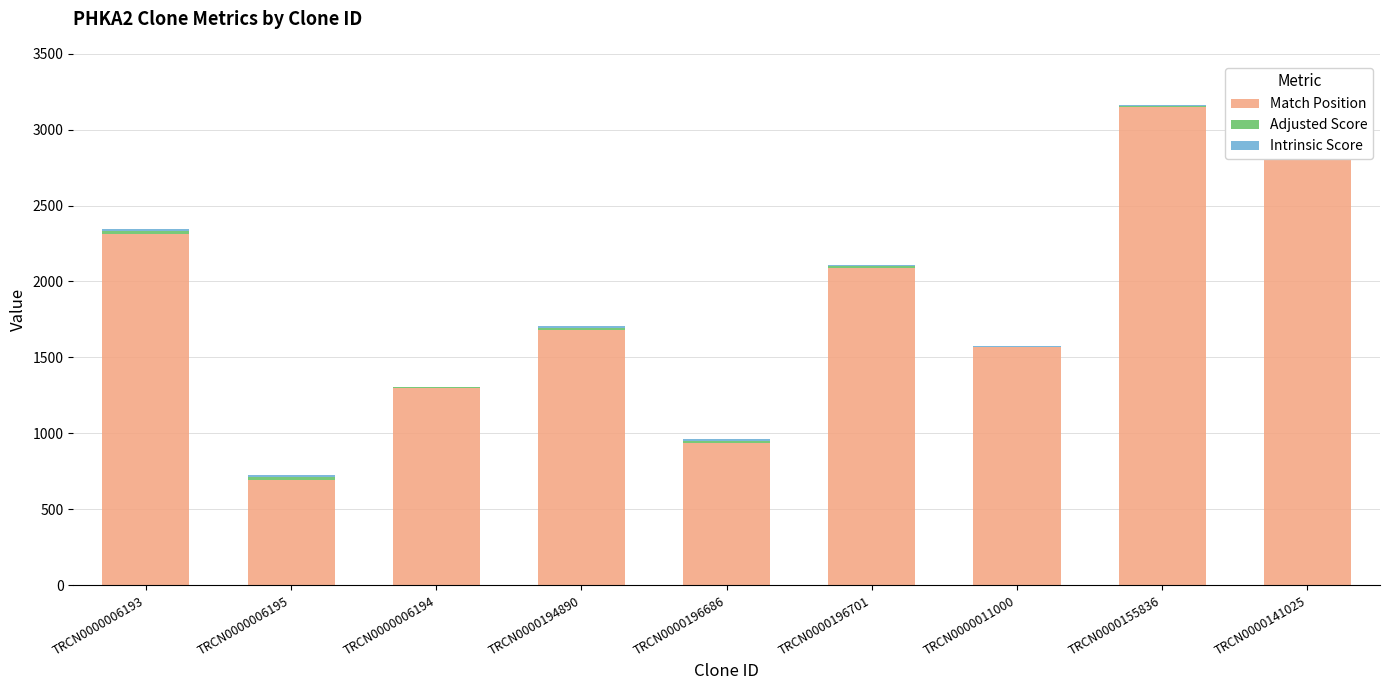

What is the difference between the maximum and second lowest values in the Match Position series?

2212.0